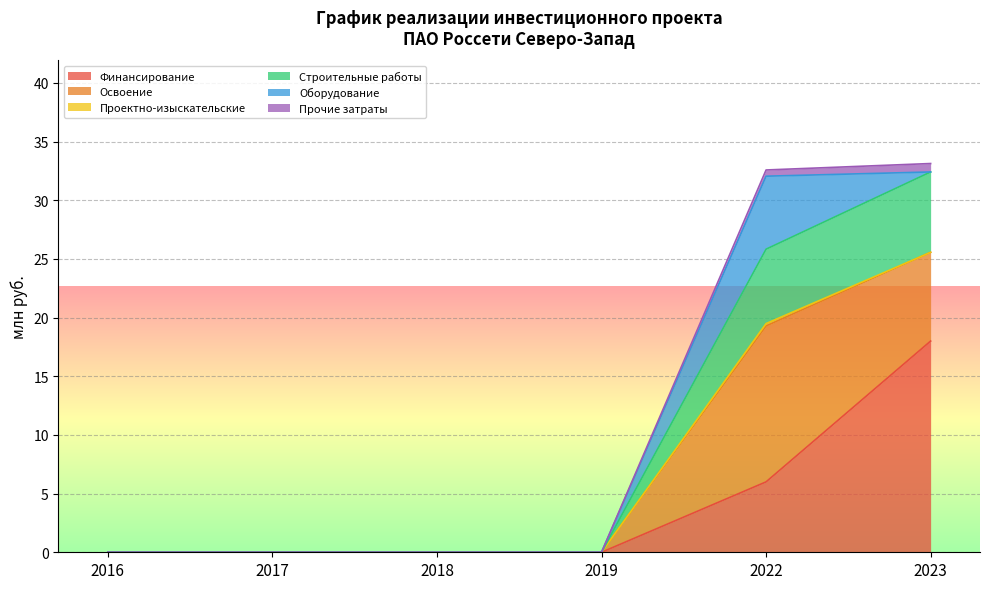

Does the chart display data point markers on the line(s)?

No